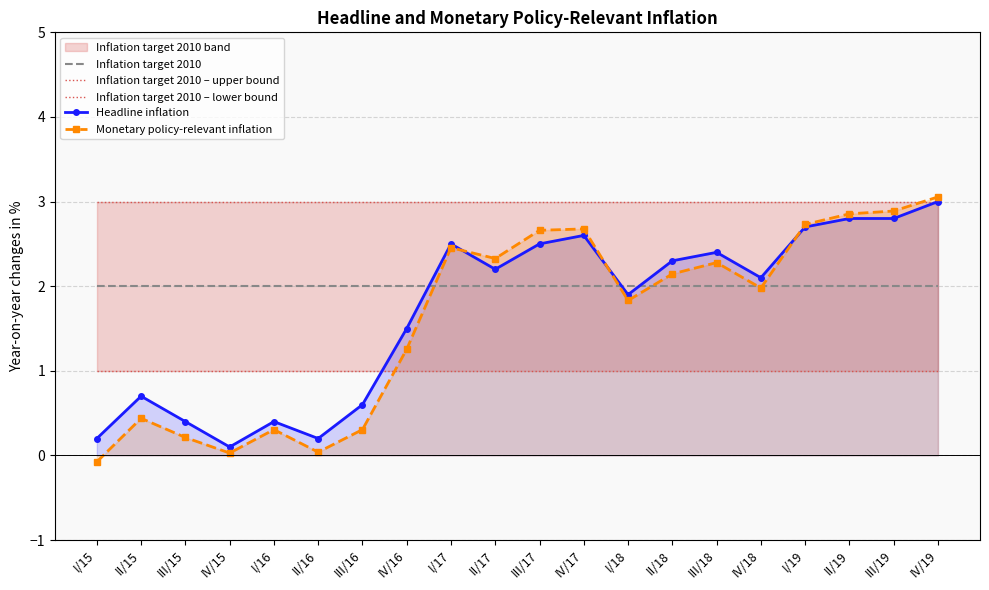

Which category has the highest value in the Headline inflation series?

IV/19